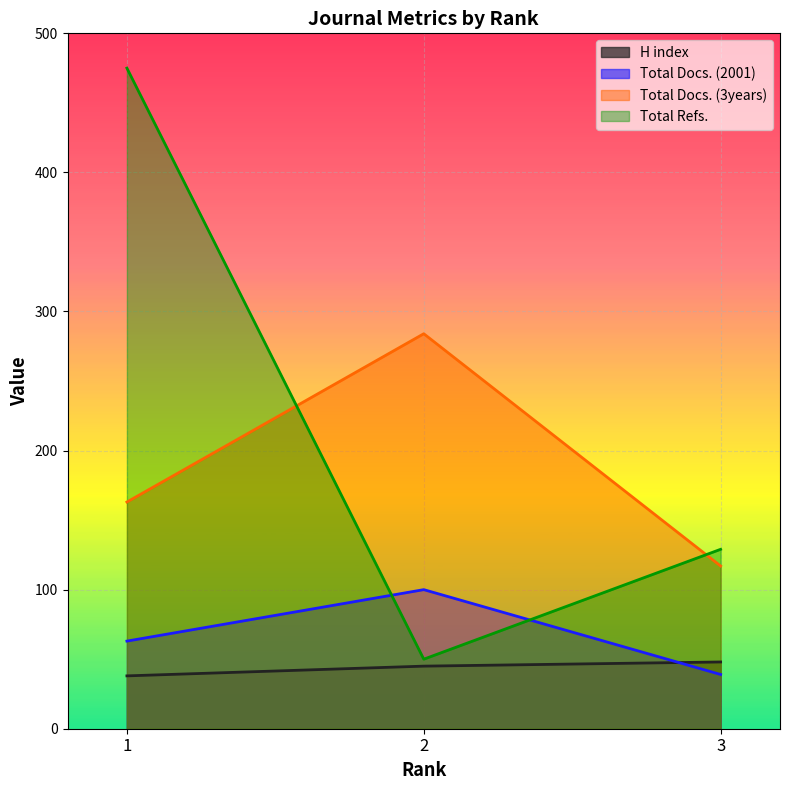

Reading left to right, what are all the values shown in this chart?

H index: 1=38	2=45	3=48
Total Docs. (2001): 1=63	2=100	3=39
Total Docs. (3years): 1=163	2=284	3=117
Total Refs.: 1=475	2=50	3=129